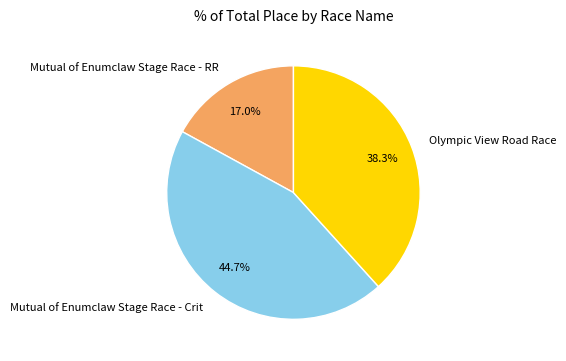

Does Mutual of Enumclaw Stage Race - RR represent more than half of the total?

No